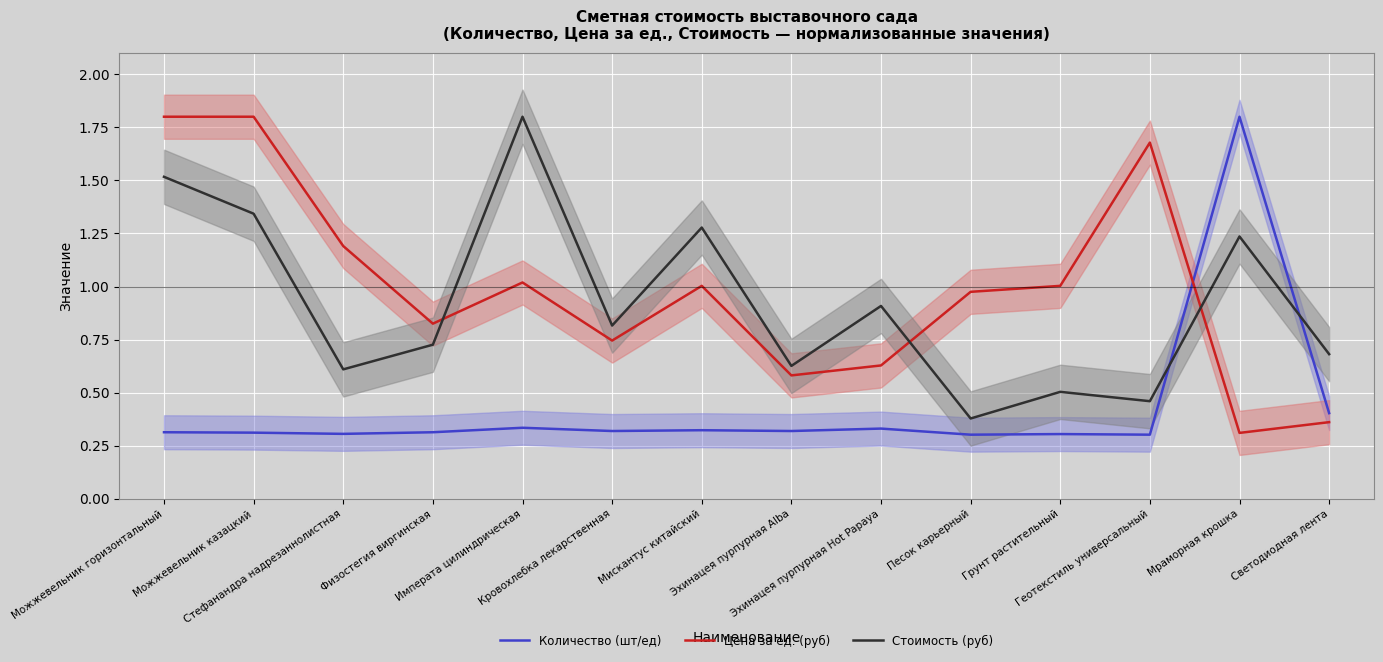

Reading right to left, transcribe all the data shown in this chart.

Количество (шт/ед): Светодиодная лента=0.4	Мраморная крошка=1.8	Геотекстиль универсальный=0.3	Грунт растительный=0.3	Песок карьерный=0.3	Эхинацея пурпурная Hot Papaya=0.3	Эхинацея пурпурная Alba=0.3	Мискантус китайский=0.3	Кровохлебка лекарственная=0.3	Императа цилиндрическая=0.3	Физостегия виргинская=0.3	Стефанандра надрезаннолистная=0.3	Можжевельник казацкий=0.3	Можжевельник горизонтальный=0.3
Цена за ед. (руб): Светодиодная лента=0.4	Мраморная крошка=0.3	Геотекстиль универсальный=1.7	Грунт растительный=1.0	Песок карьерный=1.0	Эхинацея пурпурная Hot Papaya=0.6	Эхинацея пурпурная Alba=0.6	Мискантус китайский=1.0	Кровохлебка лекарственная=0.7	Императа цилиндрическая=1.0	Физостегия виргинская=0.8	Стефанандра надрезаннолистная=1.2	Можжевельник казацкий=1.8	Можжевельник горизонтальный=1.8
Стоимость (руб): Светодиодная лента=0.7	Мраморная крошка=1.2	Геотекстиль универсальный=0.5	Грунт растительный=0.5	Песок карьерный=0.4	Эхинацея пурпурная Hot Papaya=0.9	Эхинацея пурпурная Alba=0.6	Мискантус китайский=1.3	Кровохлебка лекарственная=0.8	Императа цилиндрическая=1.8	Физостегия виргинская=0.7	Стефанандра надрезаннолистная=0.6	Можжевельник казацкий=1.3	Можжевельник горизонтальный=1.5